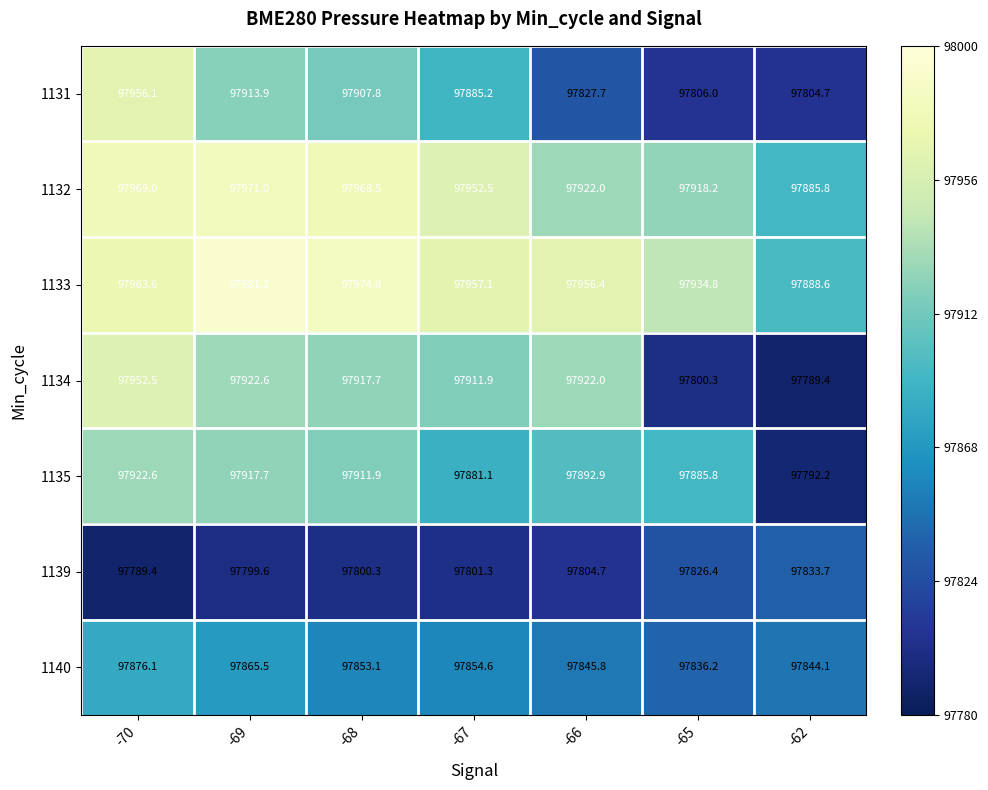

What is the difference between the 1131 values at -68 and -67?

22.6